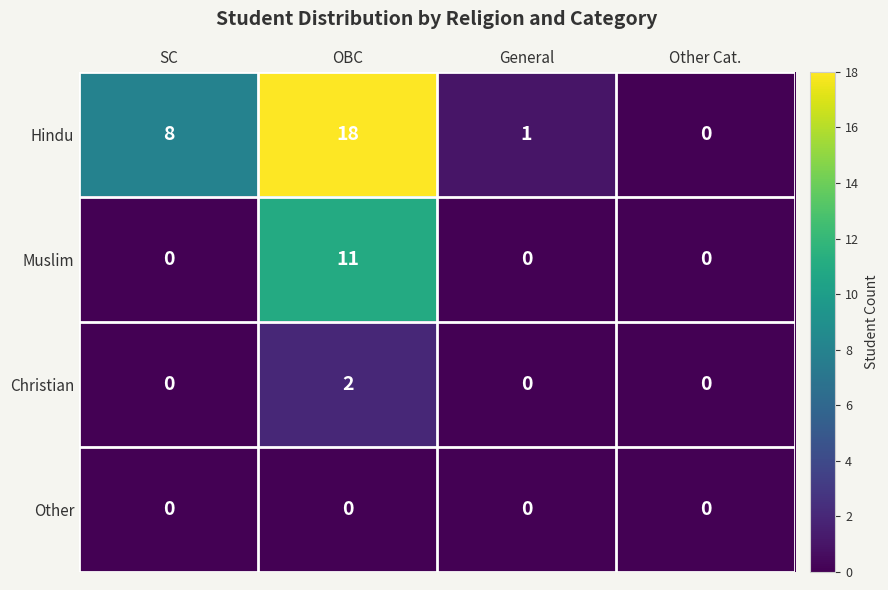

What is the maximum value shown in the chart?

18